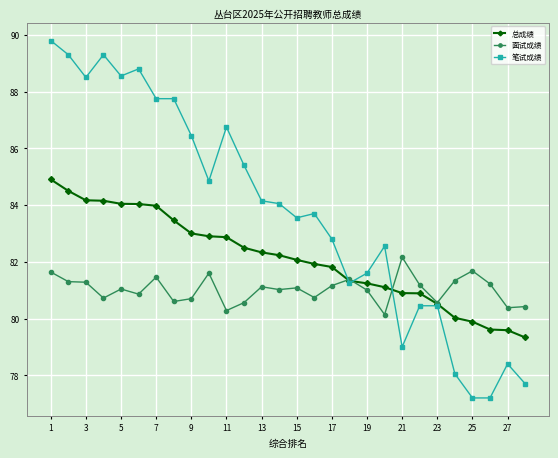

What is the lowest value of the 笔试成绩 series?

77.2